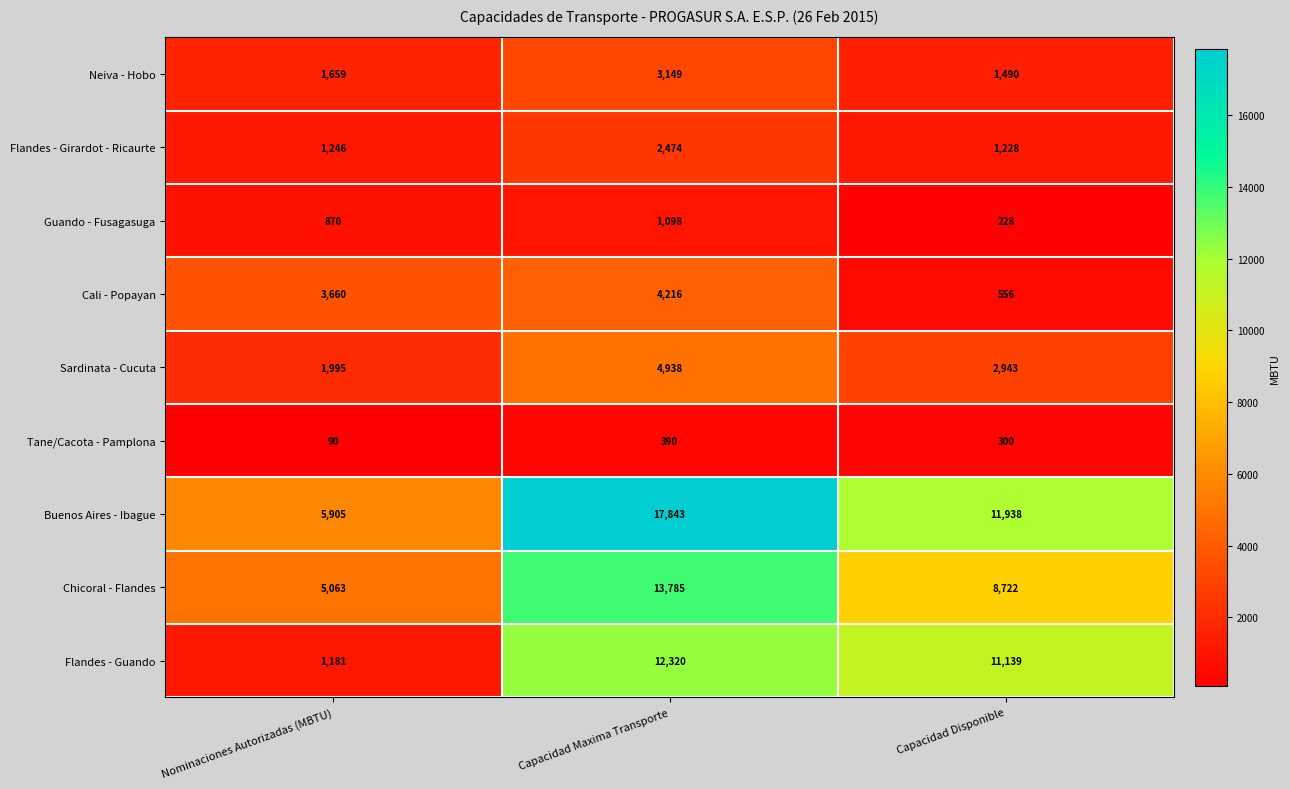

List the series in order of their peak value, lowest first.

Tane/Cacota - Pamplona, Guando - Fusagasuga, Flandes - Girardot - Ricaurte, Neiva - Hobo, Cali - Popayan, Sardinata - Cucuta, Flandes - Guando, Chicoral - Flandes, Buenos Aires - Ibague